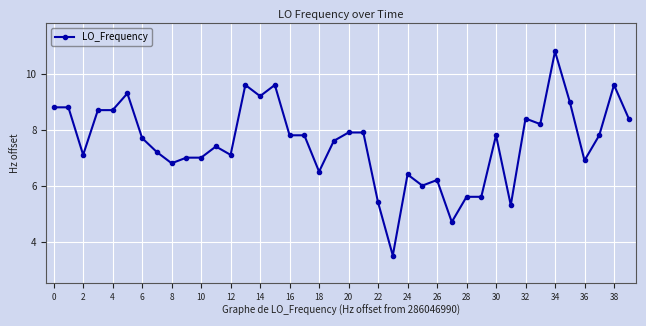

What is the difference between the maximum and second lowest values?

6.1